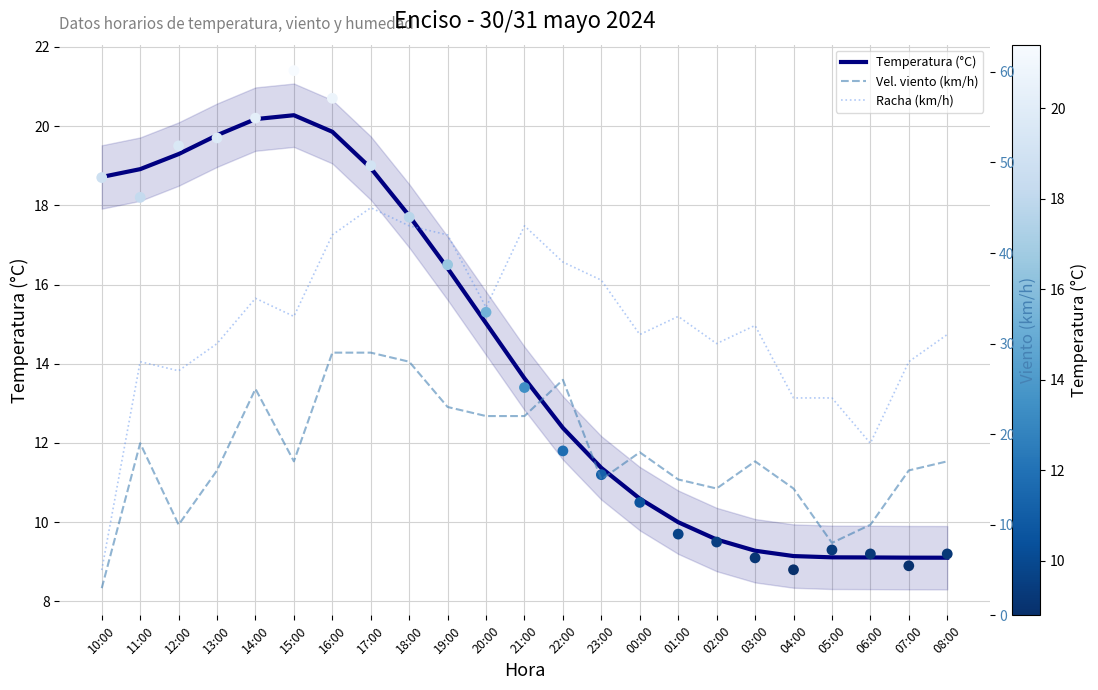

What is the minimum value for Temperatura (°C)?

9.1